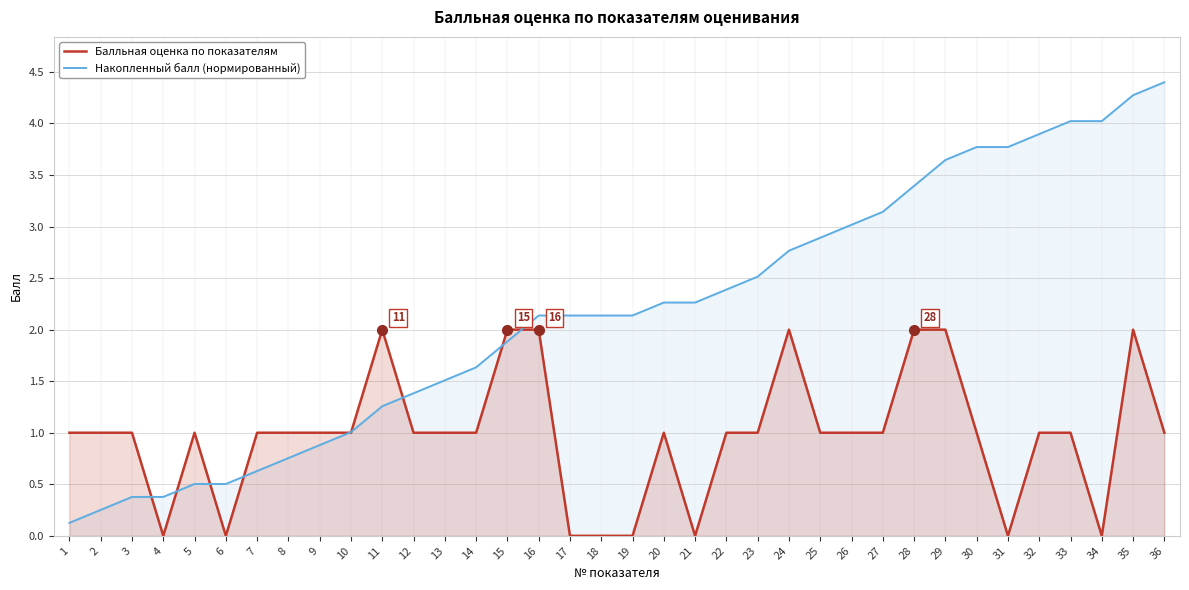

How many lines are shown in the chart?

2